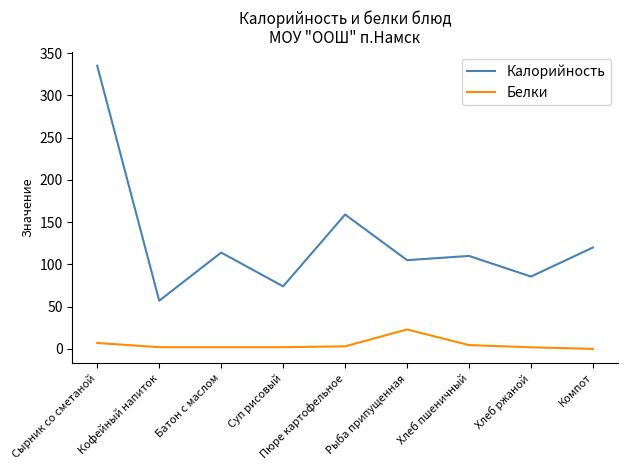

Is the value of Калорийность at Пюре картофельное greater than the value of Белки at Кофейный напиток?

Yes